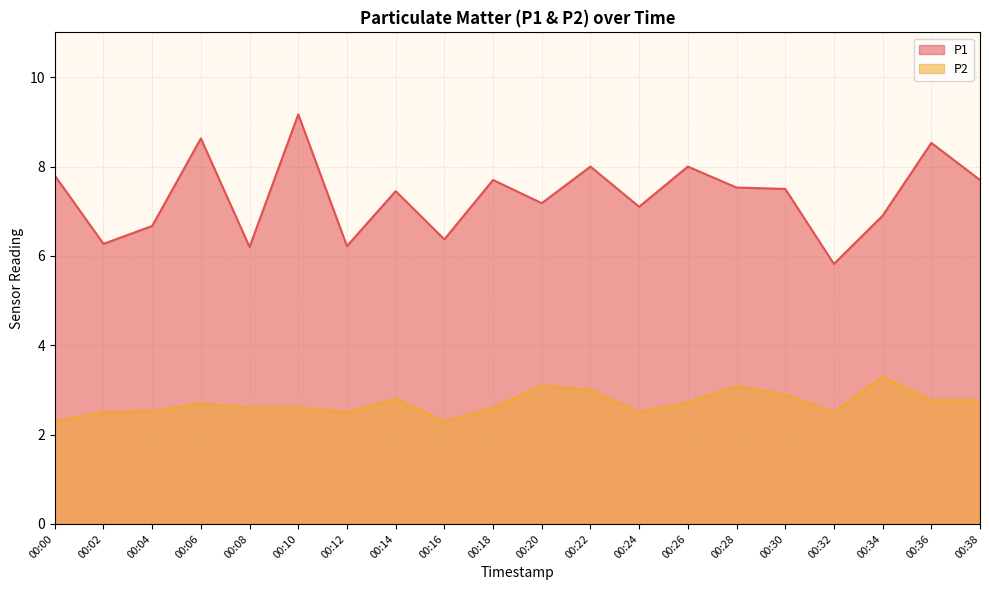

What is the value of the P1 point at the 1st from the left?

7.8